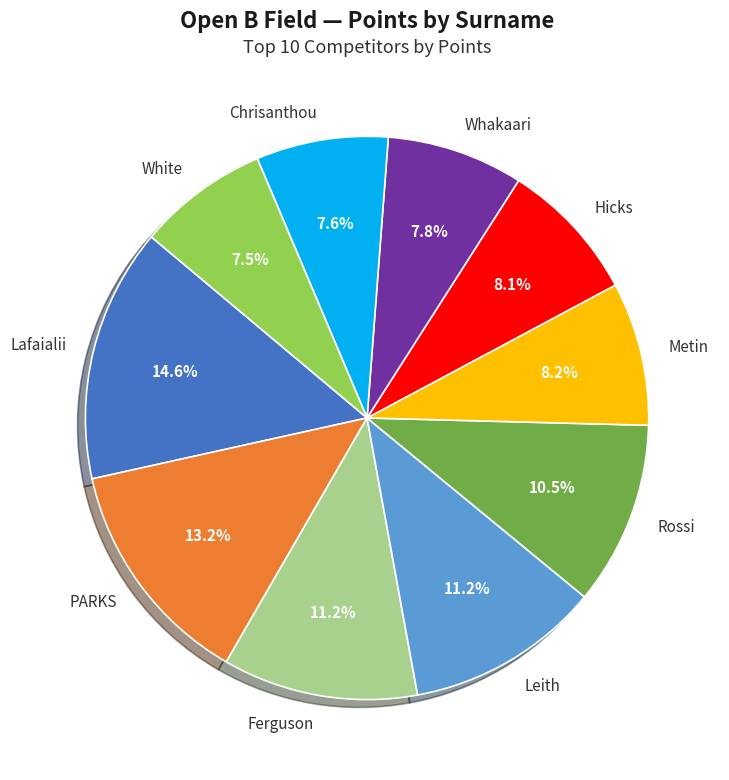

The PARKS slice represents 13% of the pie. True or false?

True